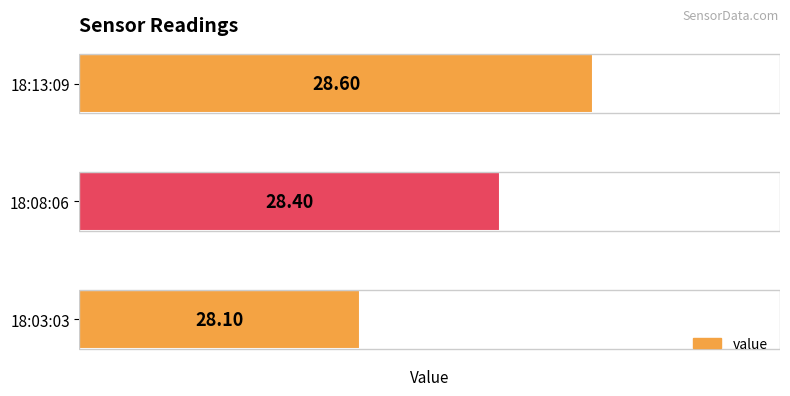

How many values are between 28 and 29?

3